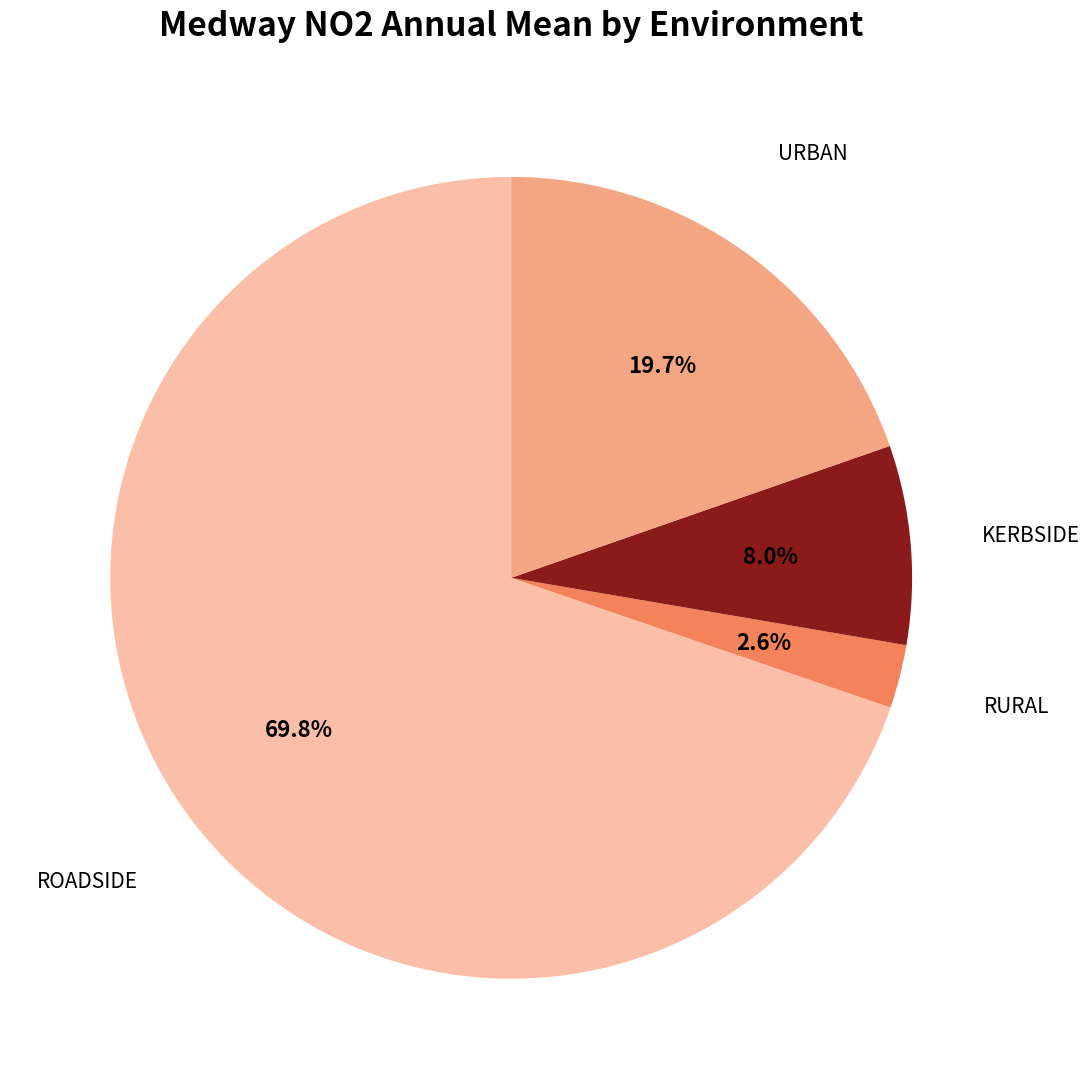

Is there a majority slice in this chart?

Yes